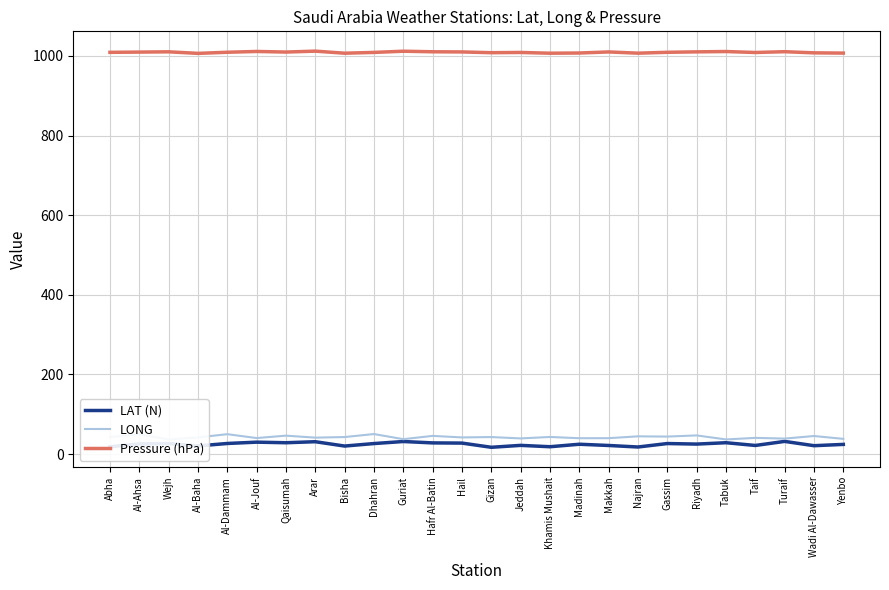

What is the sum of the LAT (N) values at Arar and Turaif?

62.6